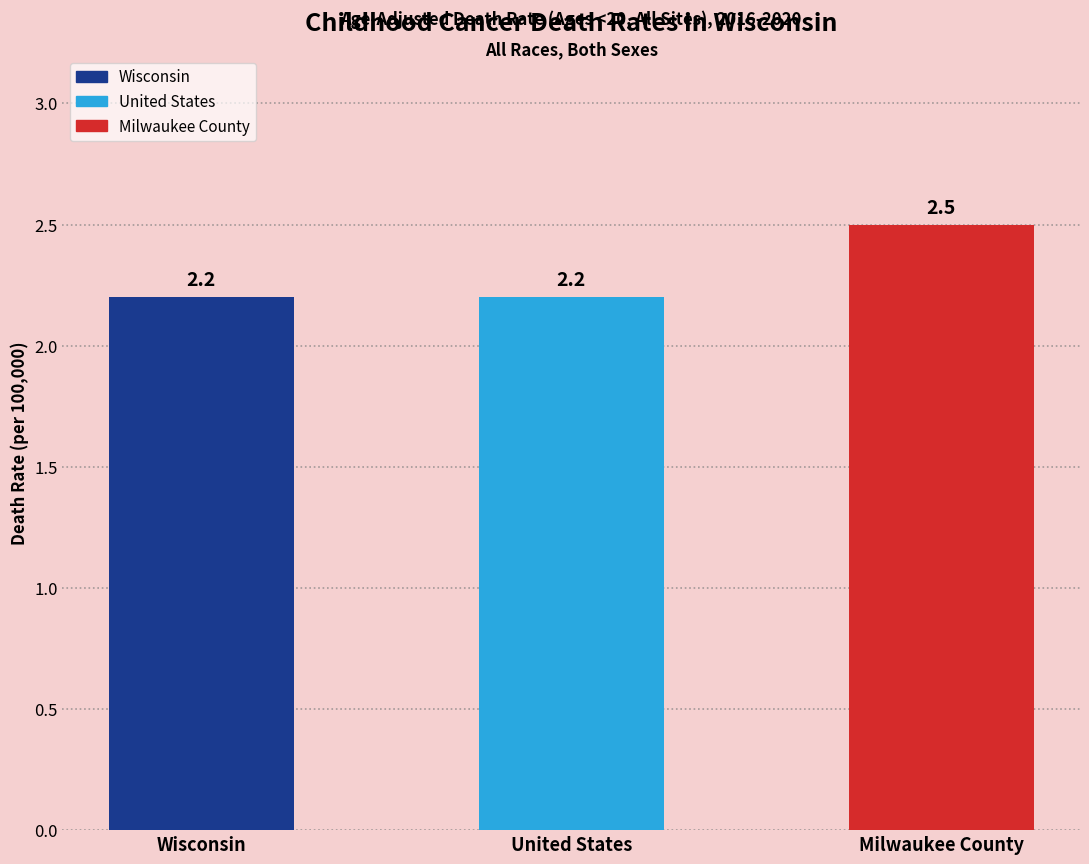

Reading left to right, list all the values displayed in this chart.

2.2	2.2	2.5